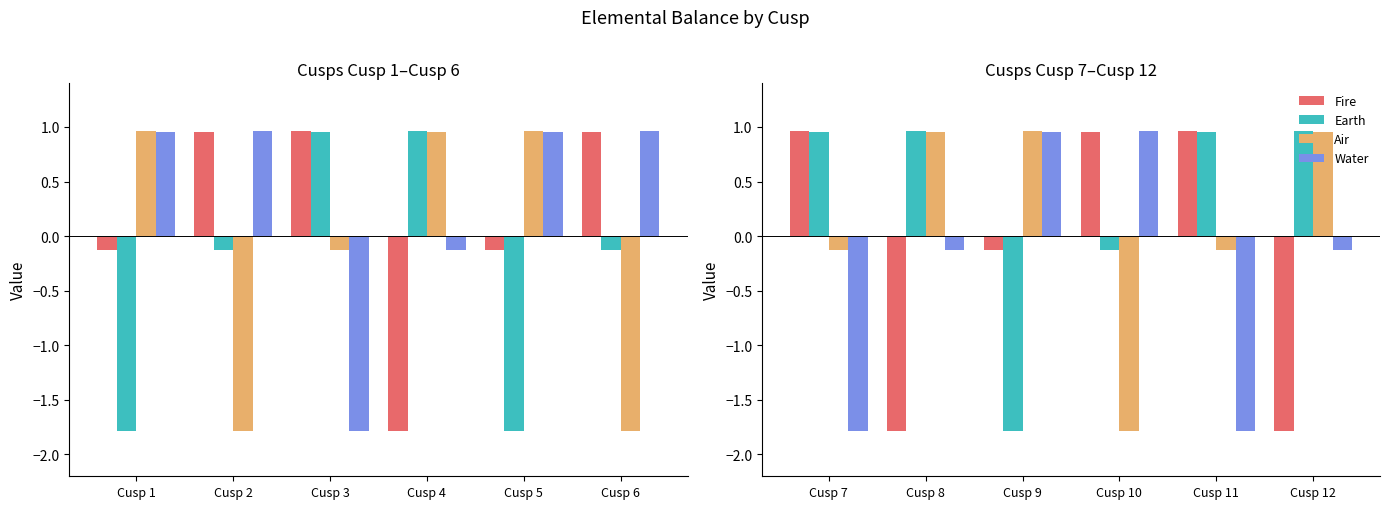

Rank the series by their average value, from lowest to highest.

Water, Fire, Air, Earth